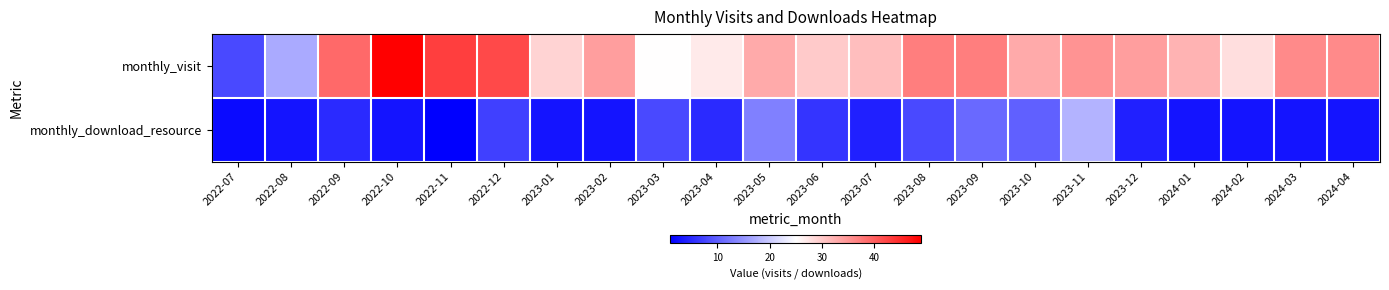

Between 2023-03 and 2023-09, which series saw the biggest shift?

monthly_visit